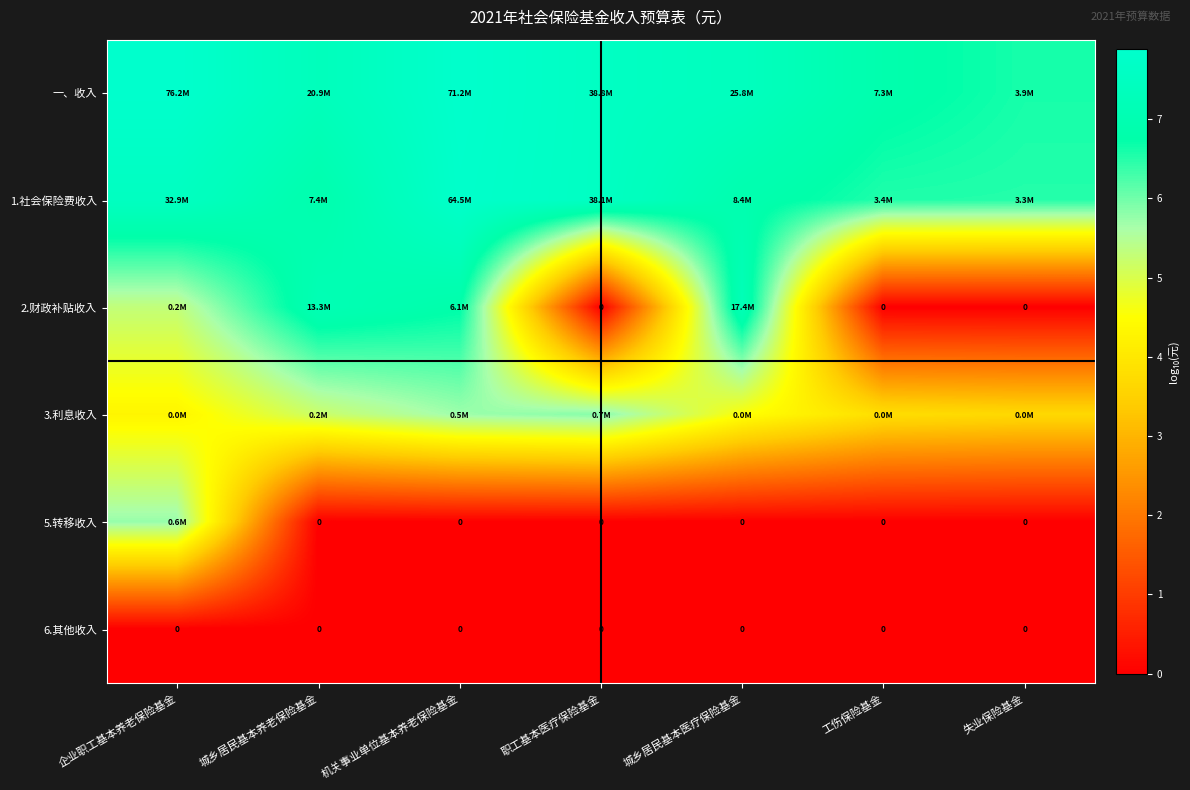

How many 一、收入 values are between 6 and 7?

2